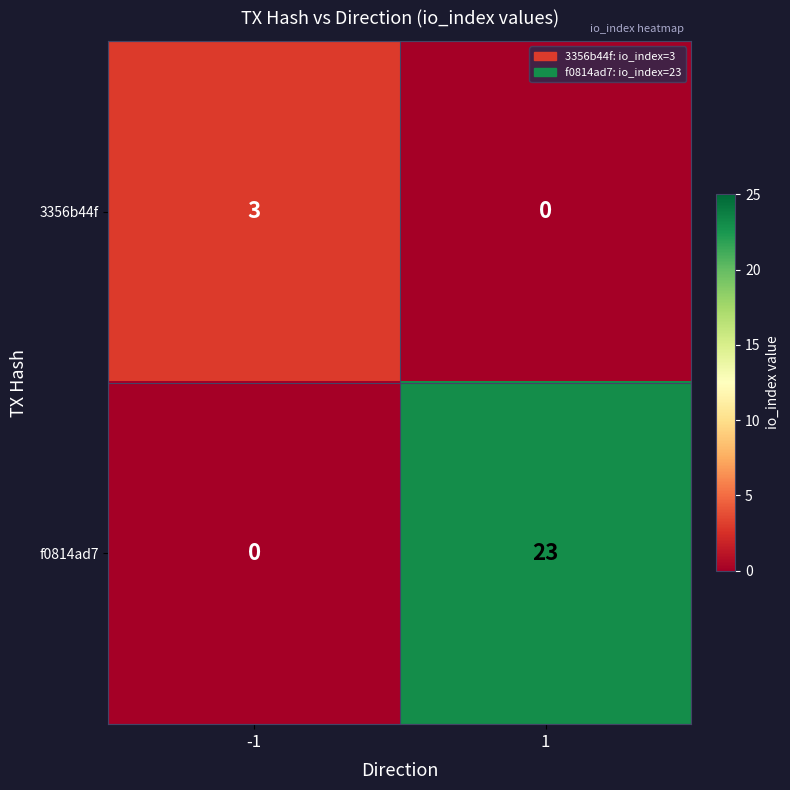

Rank the series by their average value, from lowest to highest.

3356b44f, f0814ad7